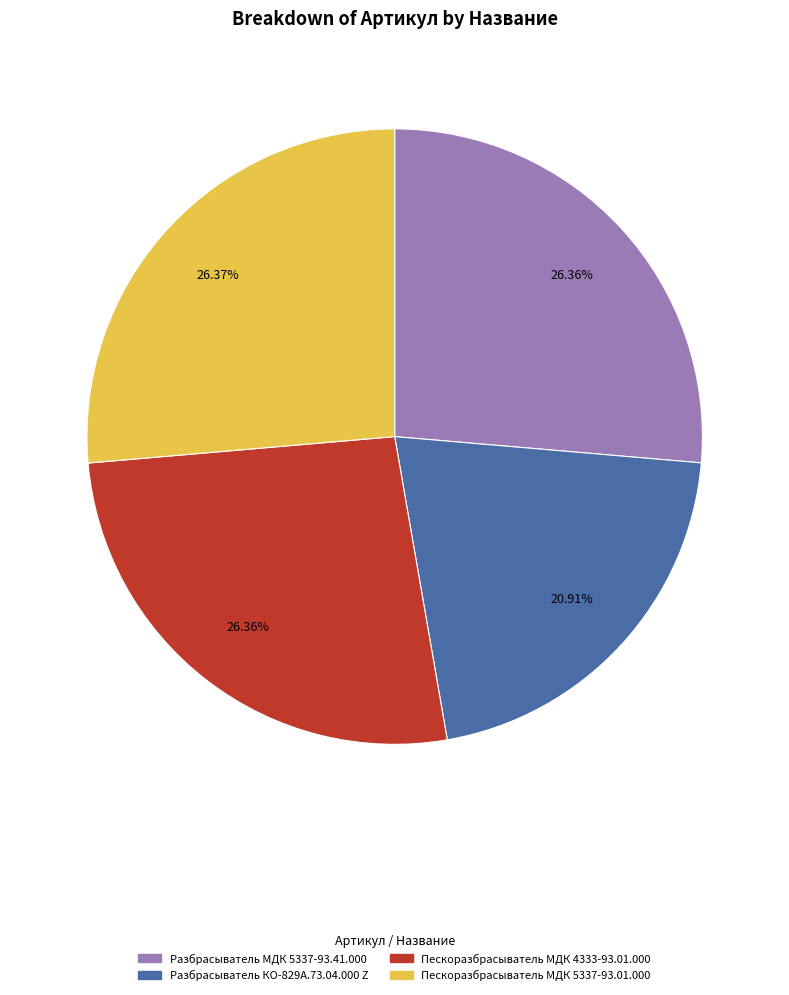

Is there any slice that represents more than half of the pie?

No